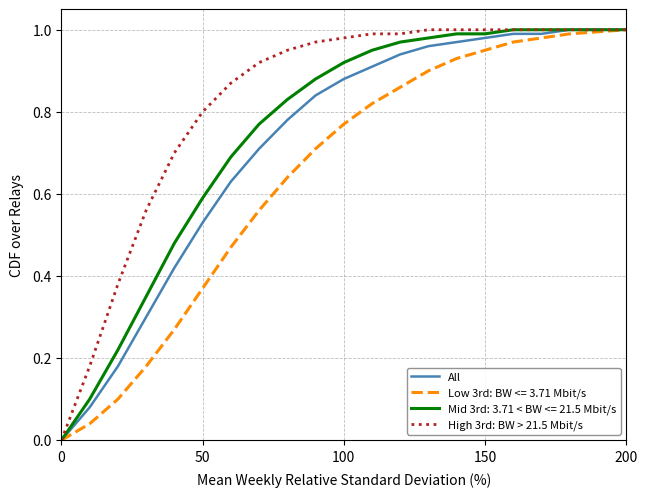

Which series has the largest total across all categories?

High 3rd: BW > 21.5 Mbit/s